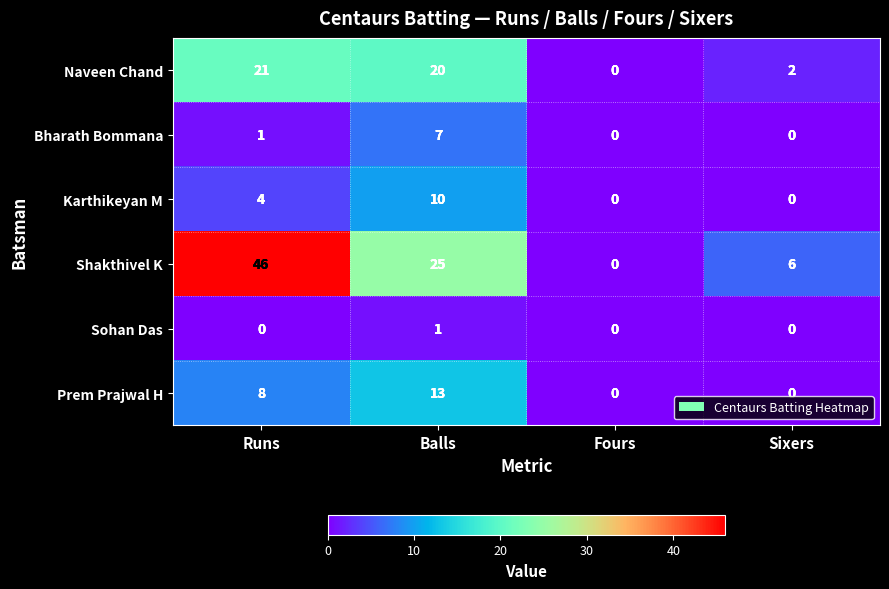

What is the difference between the maximum and minimum values in the Karthikeyan M series?

10